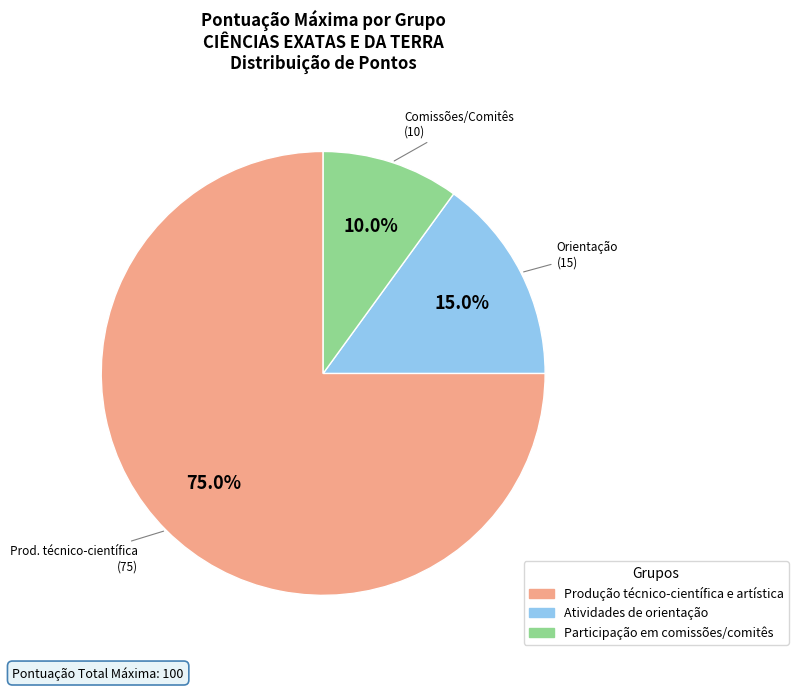

To the nearest percent, what is the difference between the largest and smallest slice percentages?

65%